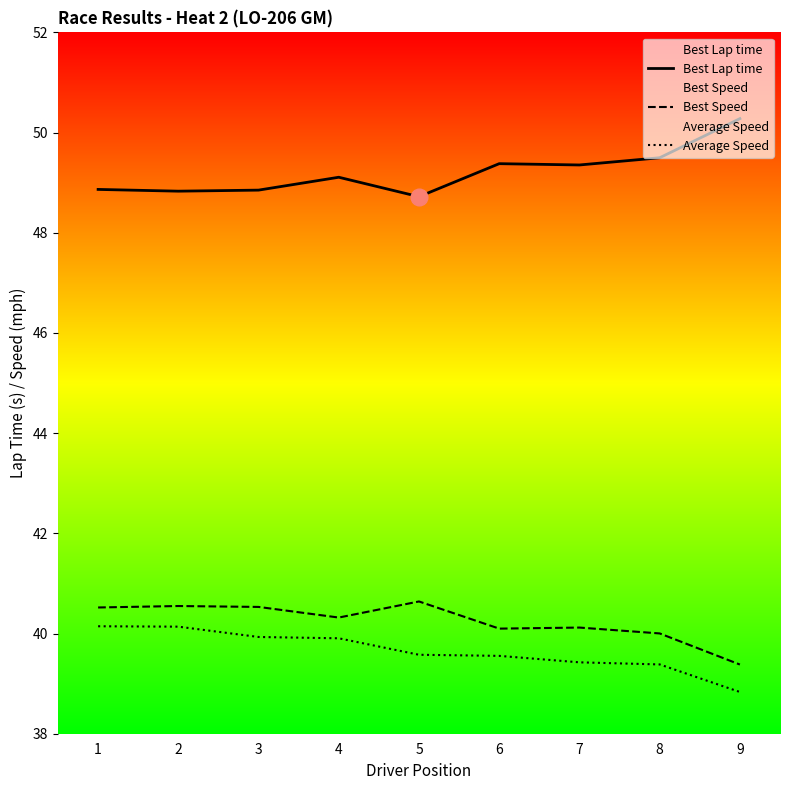

At which category does the chart reach its minimum across all series?

9